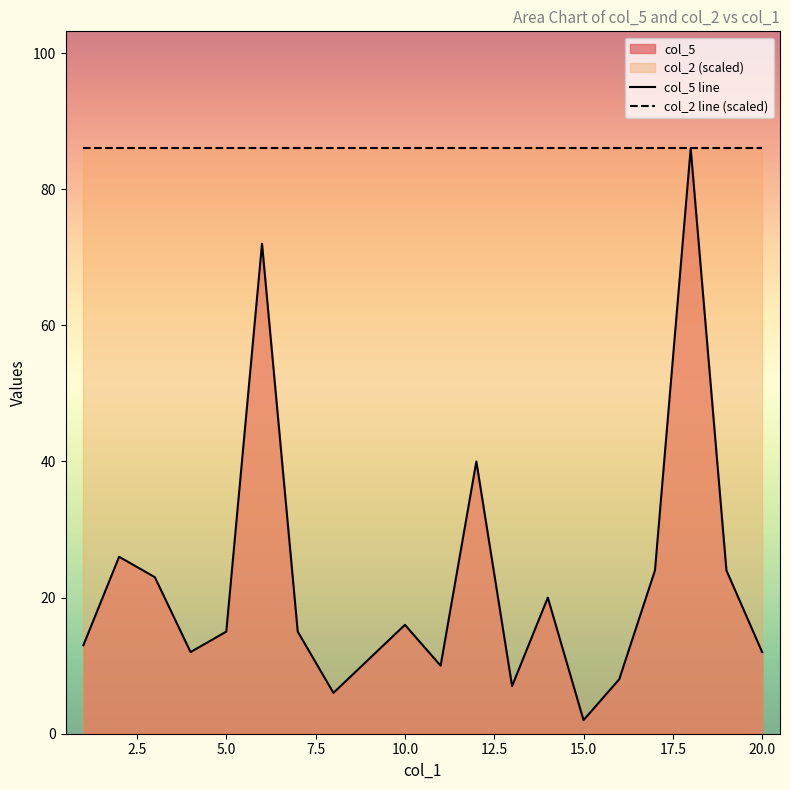

At how many categories does at least one series exceed 61?

20